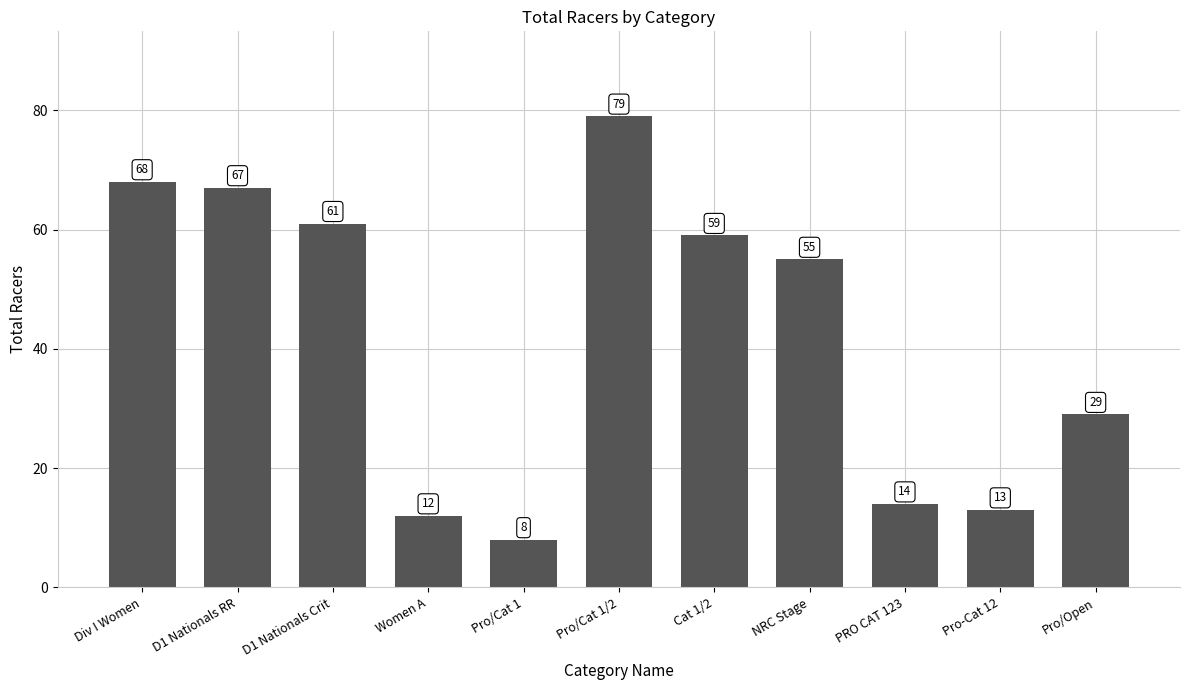

List the labels in order of value, largest first.

Pro/Cat 1/2, Div I Women, D1 Nationals RR, D1 Nationals Crit, Cat 1/2, NRC Stage, Pro/Open, PRO CAT 123, Pro-Cat 12, Women A, Pro/Cat 1